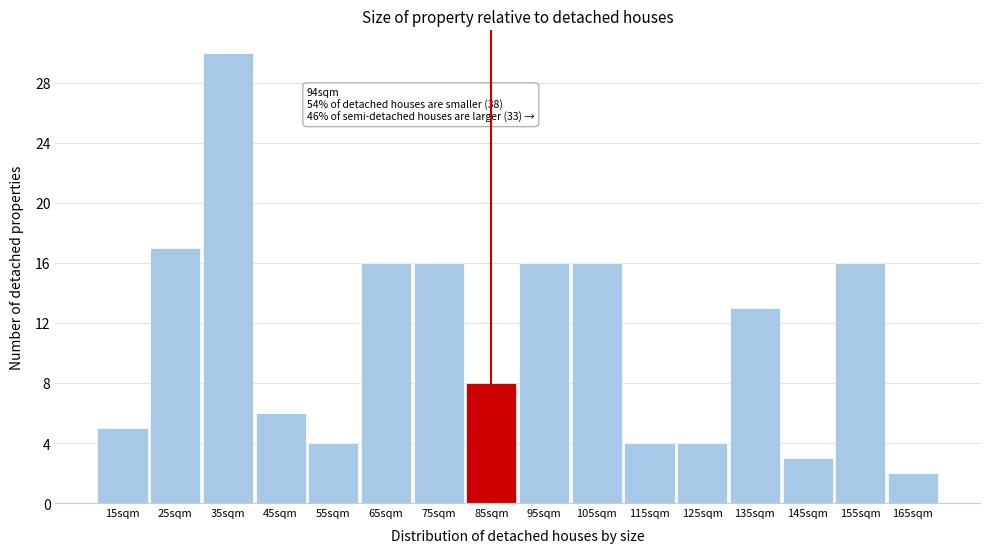

Reading left to right, list all the values displayed in this chart.

5	17	30	6	4	16	16	8	16	16	4	4	13	3	16	2